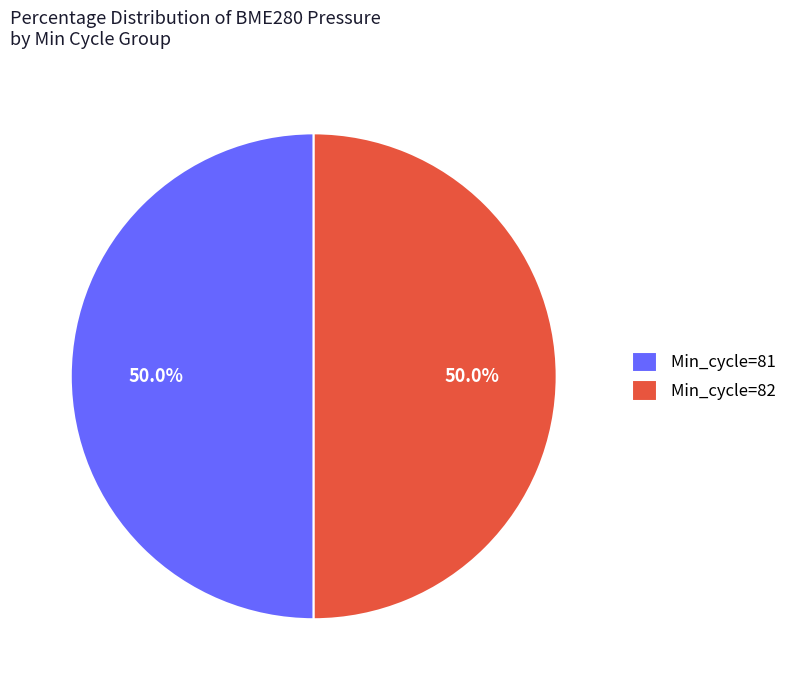

Approximately how many times larger is the value at Min_cycle=81 compared to Min_cycle=82?

1.0